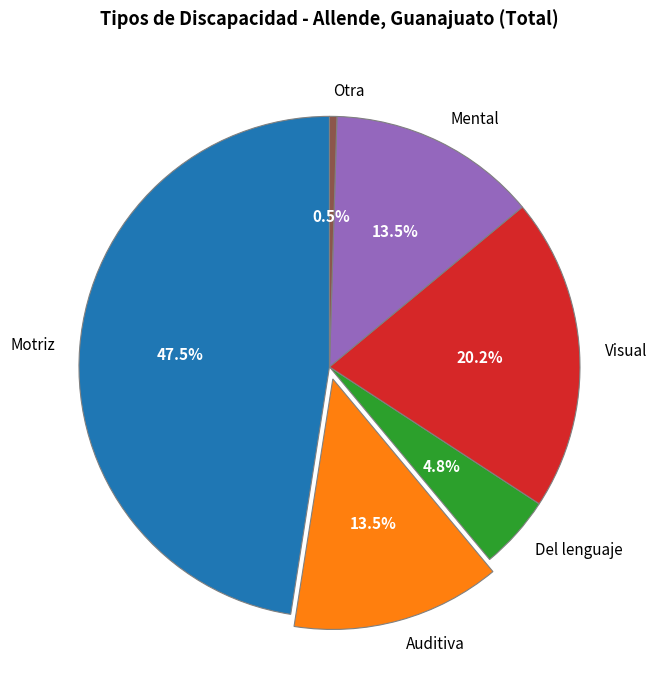

Is it true that Motriz is 59% of the pie?

False